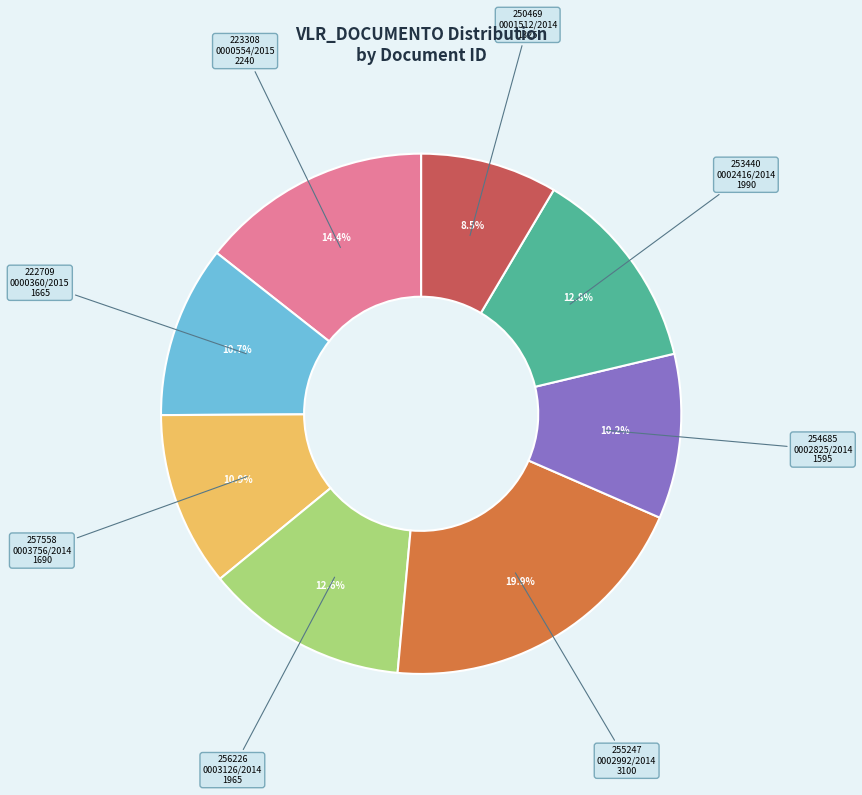

What percentage is NOT represented by 253440 0002416/2014?

87.2%